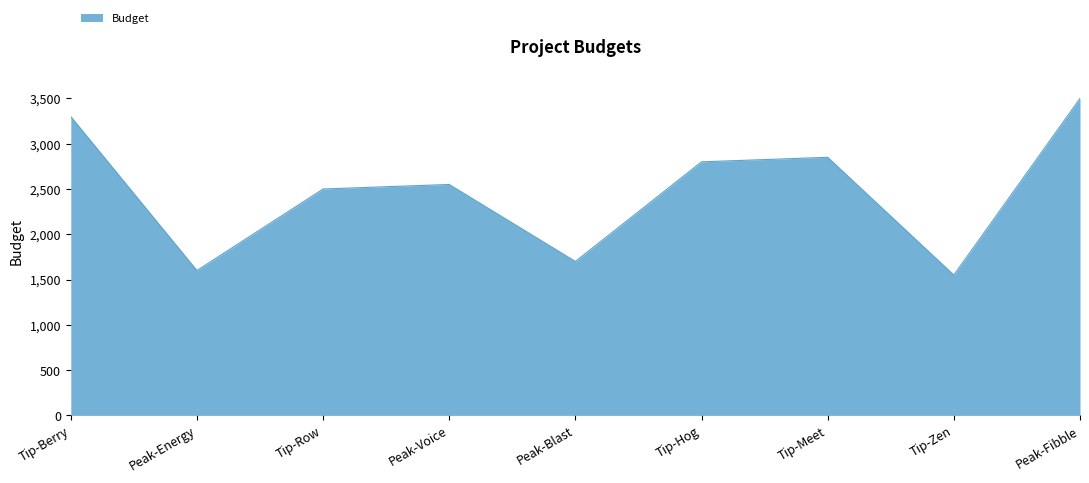

Does the chart have visible grid lines?

Yes